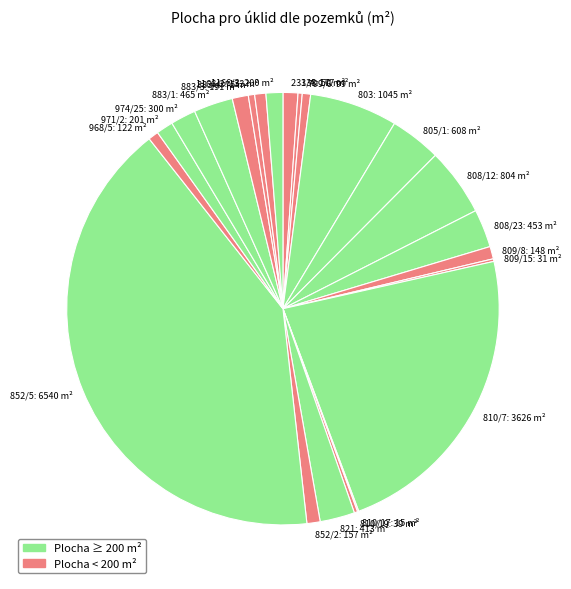

Is there any slice that represents more than half of the pie?

No